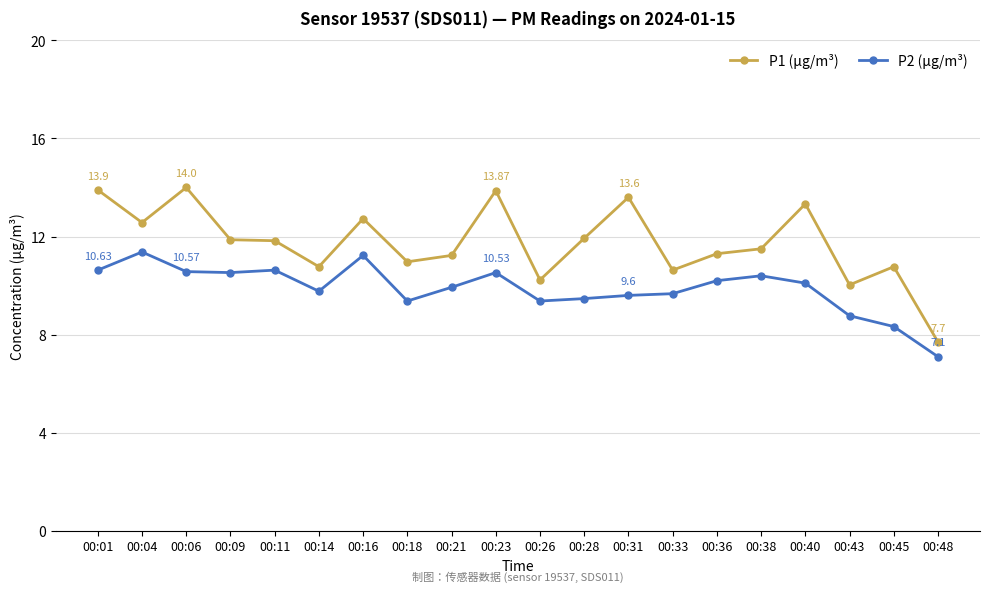

True or false: P1 (µg/m³) has more than 2 points higher than both neighbors.

True